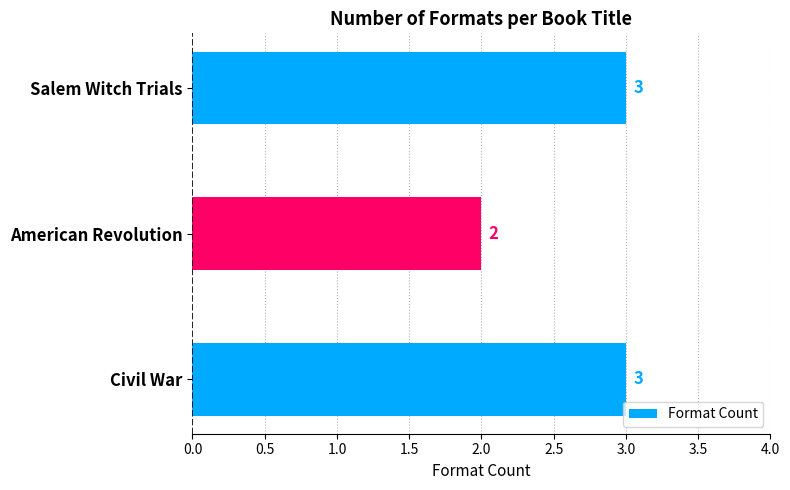

Does the chart contain any negative values?

No